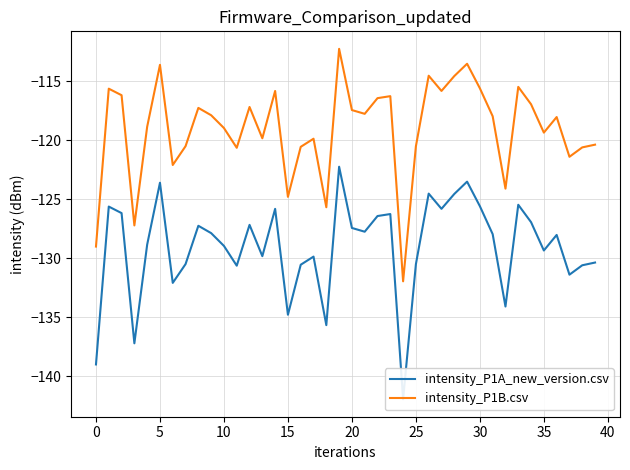

Rank the series at 30 from lowest to highest value.

intensity_P1A_new_version.csv, intensity_P1B.csv